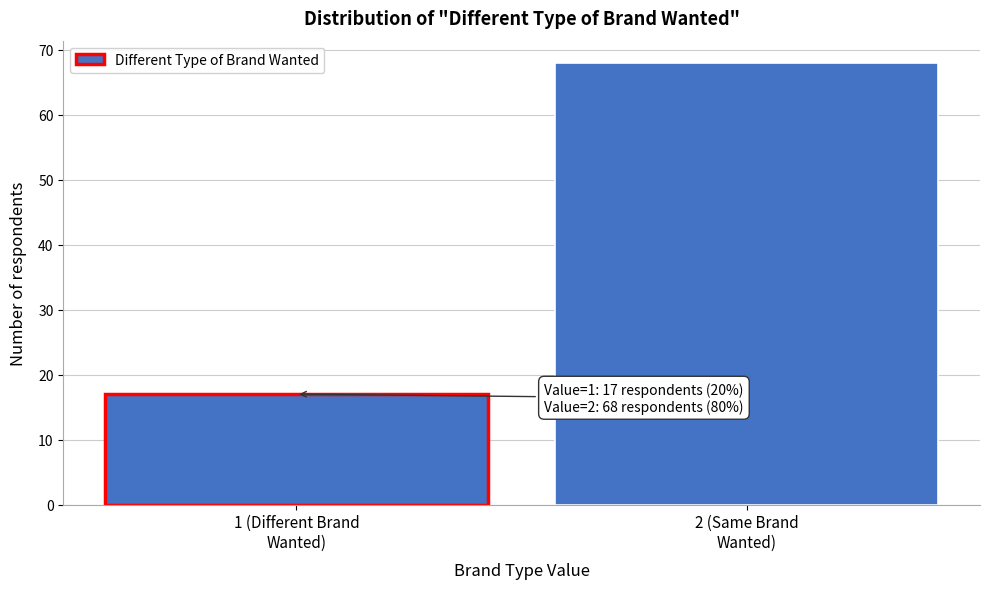

Reading right to left, what are all the values shown in this chart?

68	17